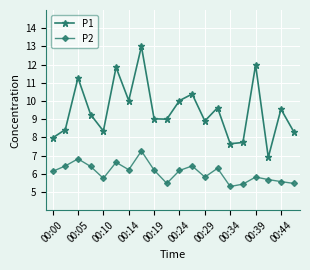

List the series in order of their overall mean, highest first.

P1, P2